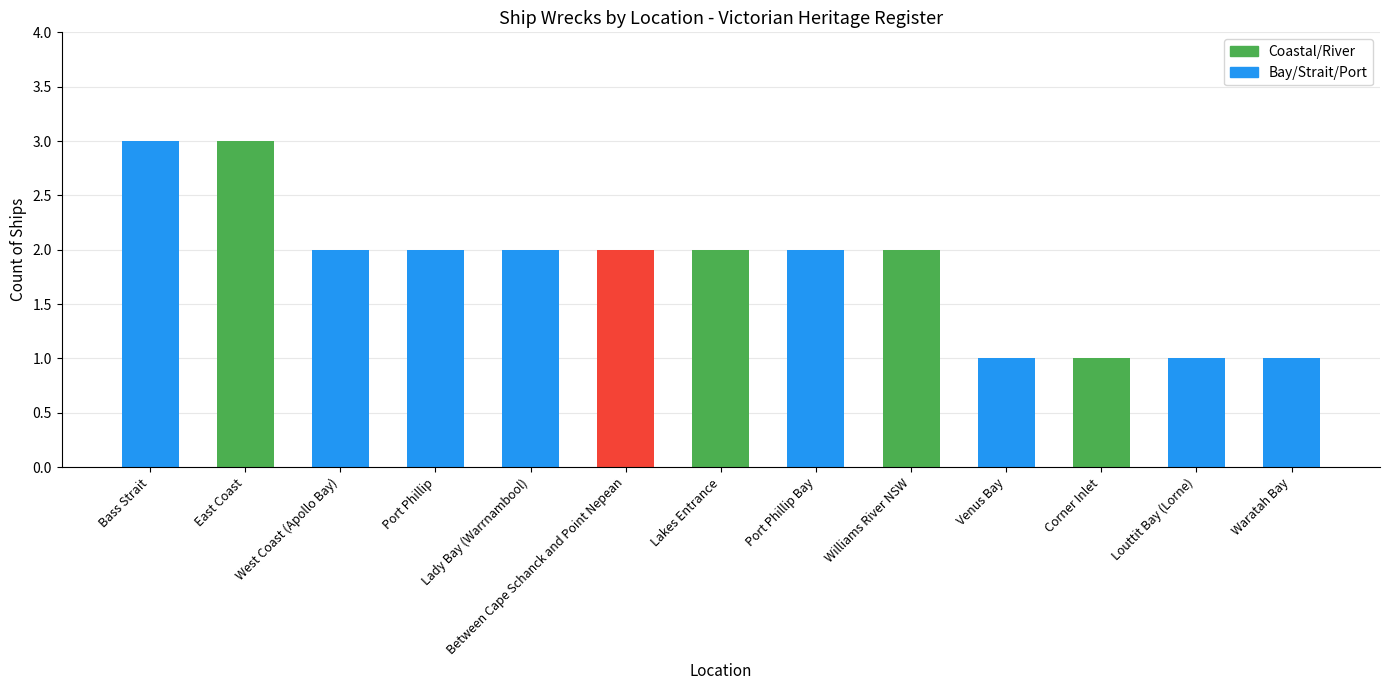

The chart shows a value of 2 at Port Phillip Bay. True or false?

True